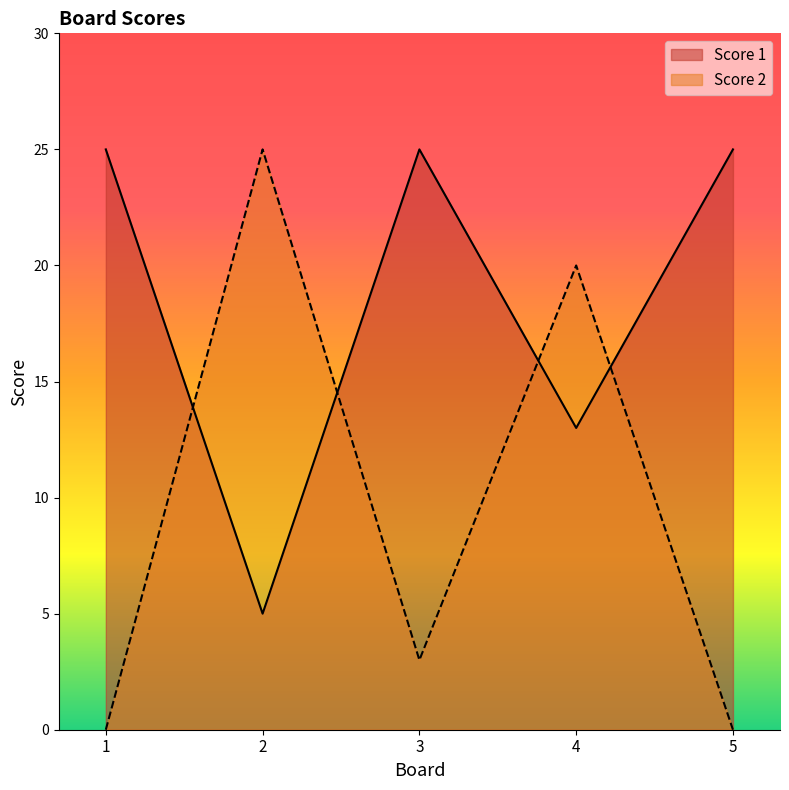

What are all the series names shown in the legend?

Score 1, Score 2